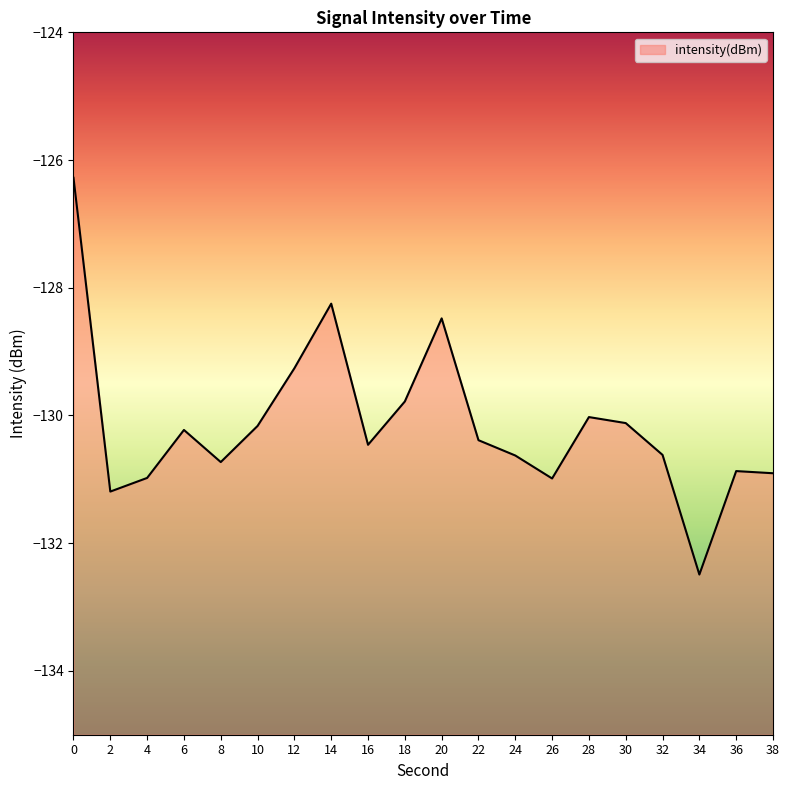

Does the chart have visible grid lines?

No